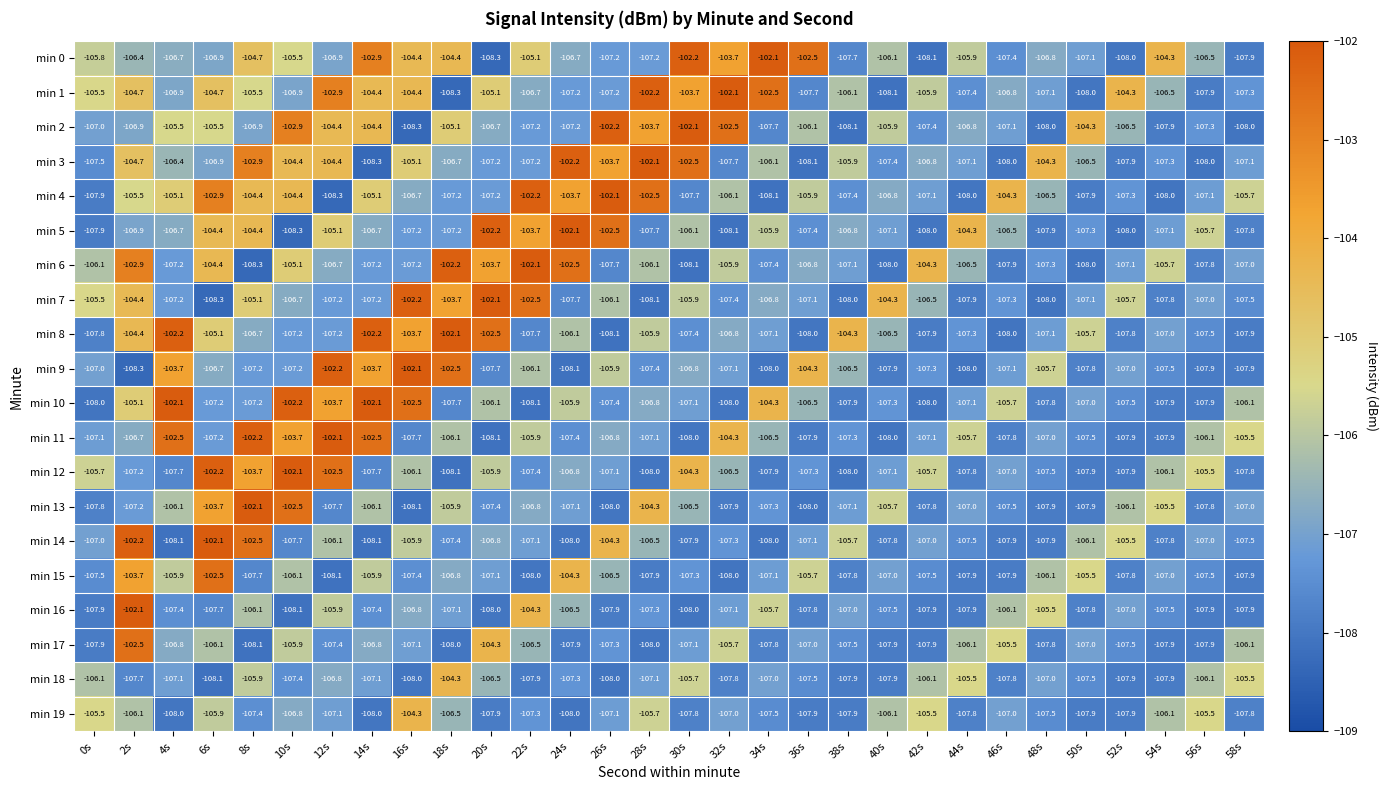

Which category has the lowest value in the min 16 series?

10s